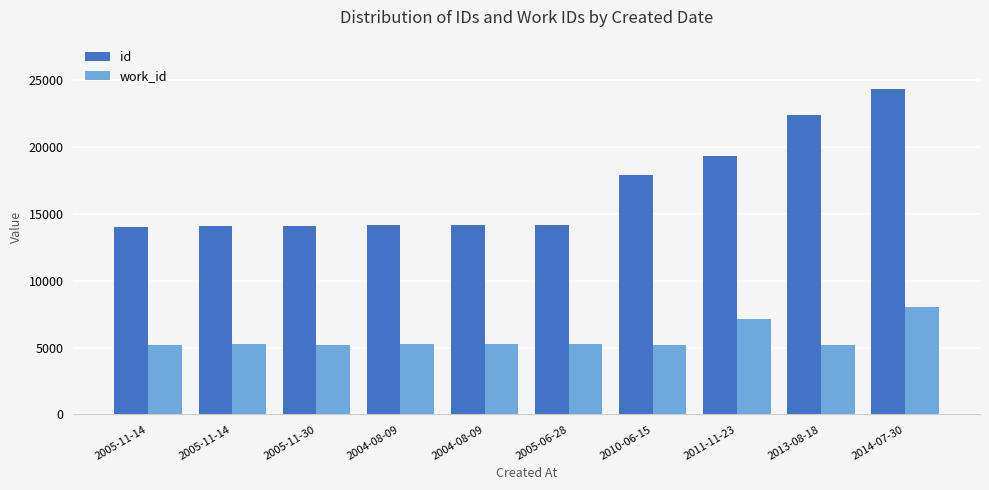

Reading left to right, extract all data points from this chart.

id: 14018	14098	14099	14139	14164	14172	17884	19327	22381	24364
work_id: 5209	5236	5214	5248	5248	5262	5206	7128	5192	8008